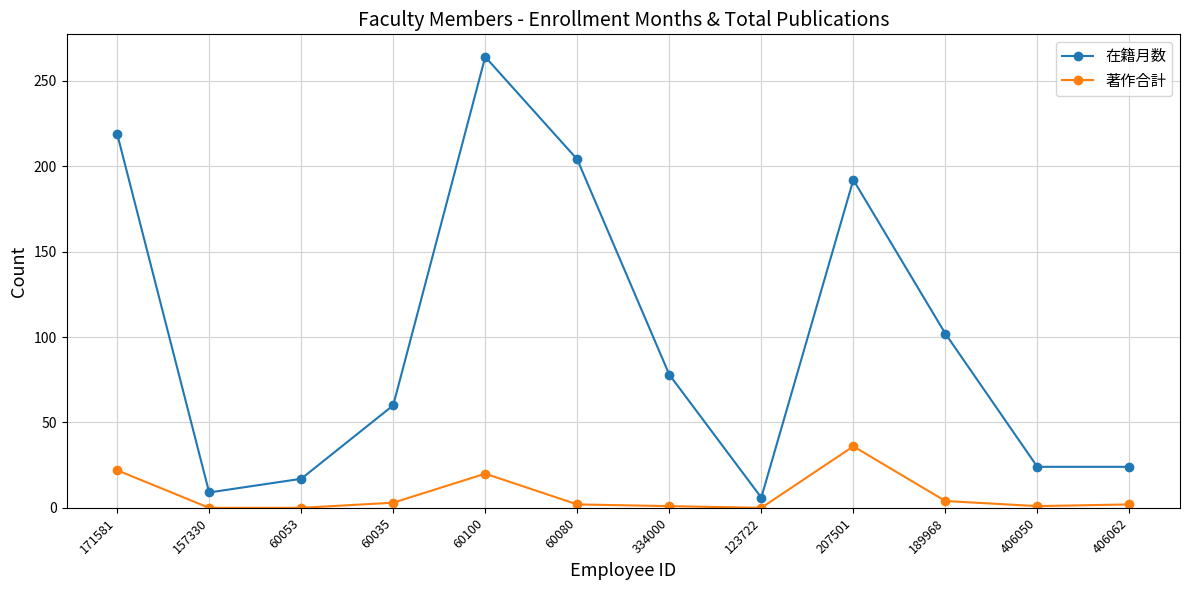

What position from the right is 157330?

11